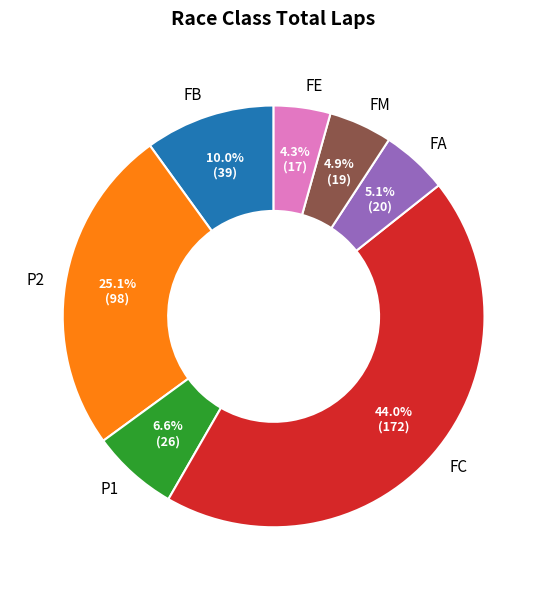

Is there any slice that represents more than half of the pie?

No